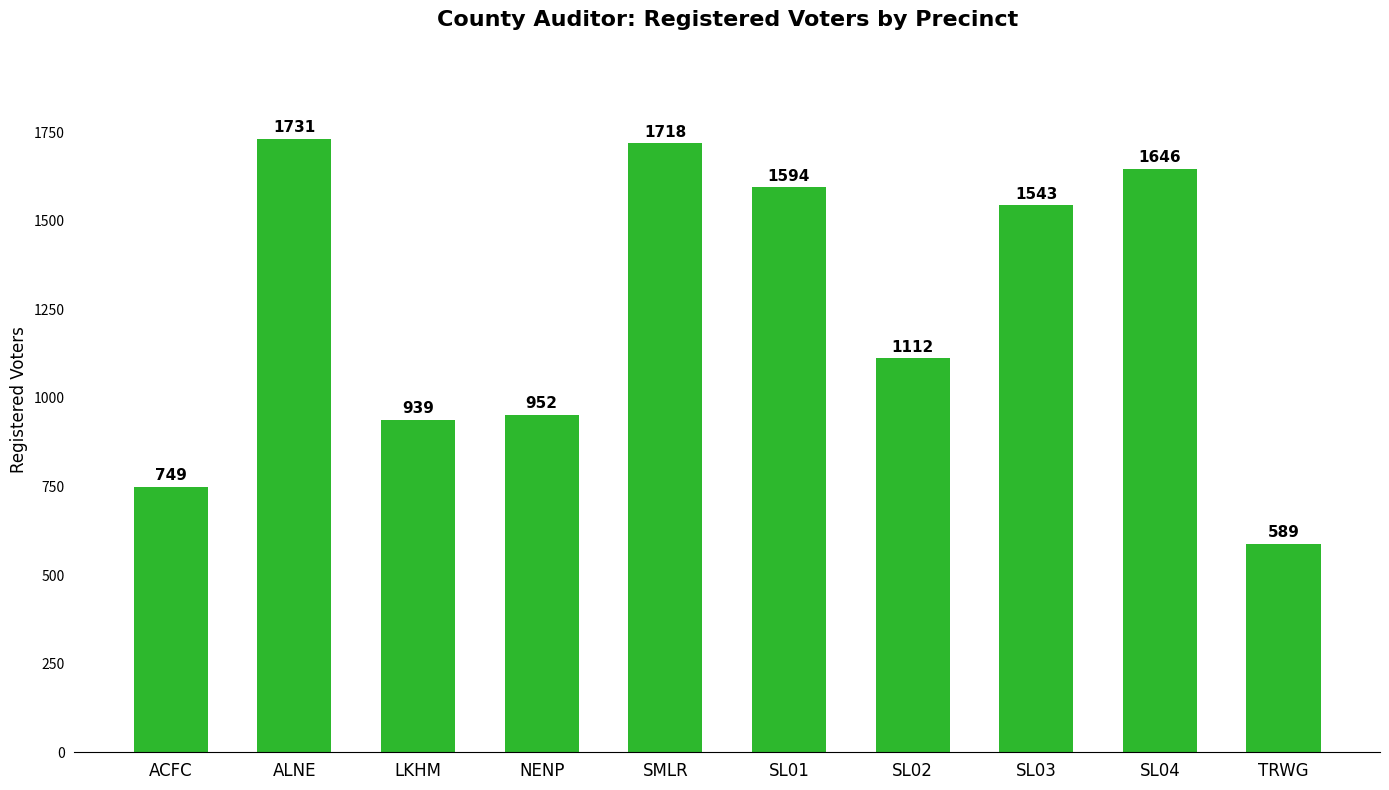

At which category does the chart reach its peak across all series?

ALNE